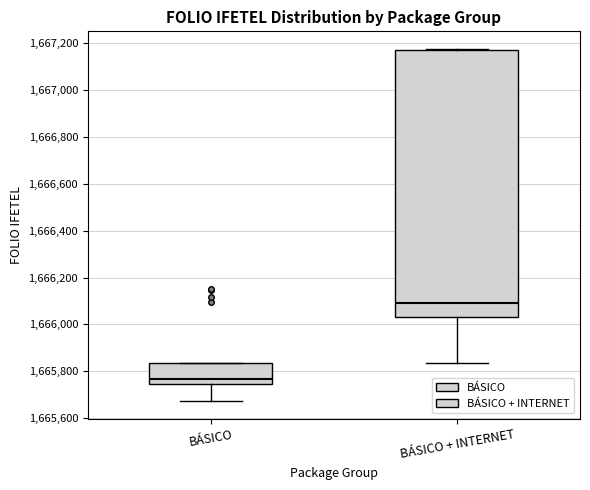

Which box is the tallest, from its lower edge to its upper edge?

BÁSICO + INTERNET